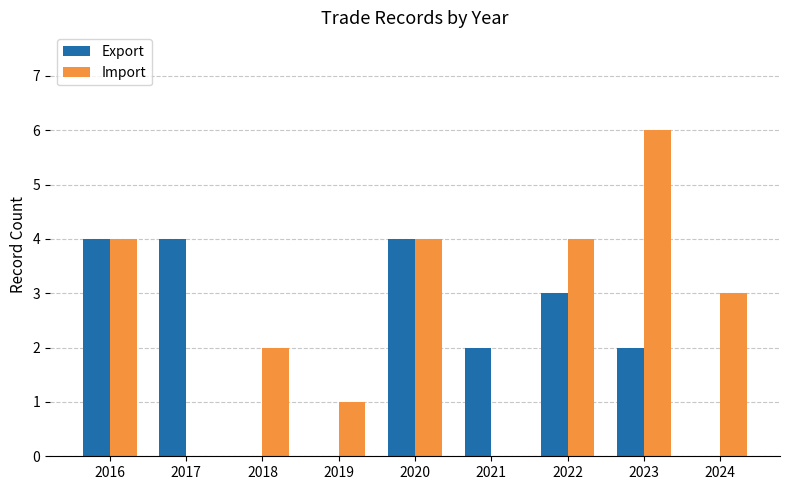

Read the Import value at 2016.

4